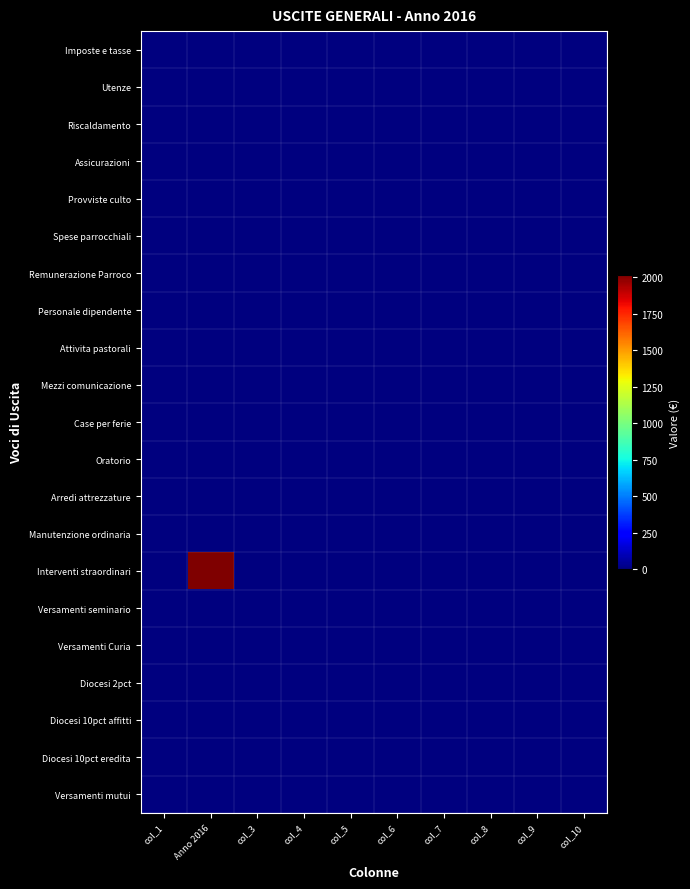

Which series changed the most between col_5 and col_6?

Imposte e tasse